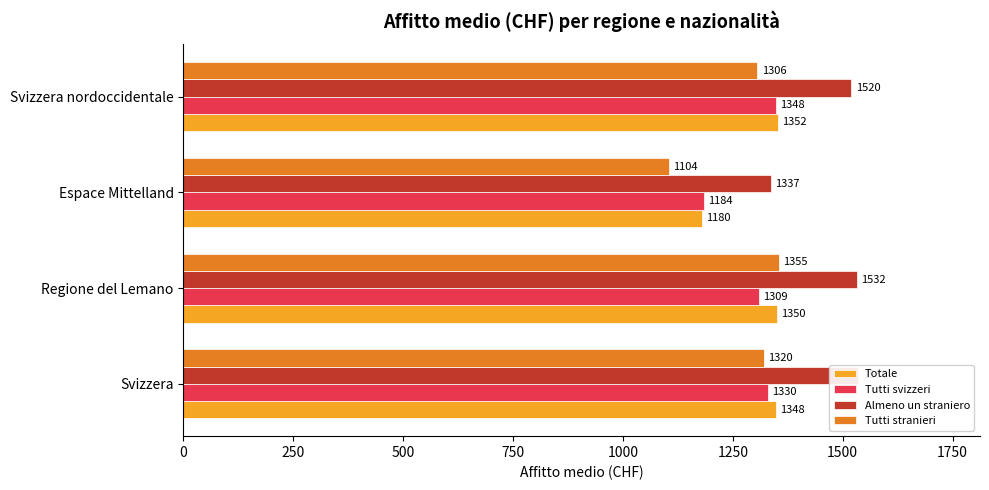

What are all the series names shown in the legend?

Totale, Tutti svizzeri, Almeno un straniero, Tutti stranieri